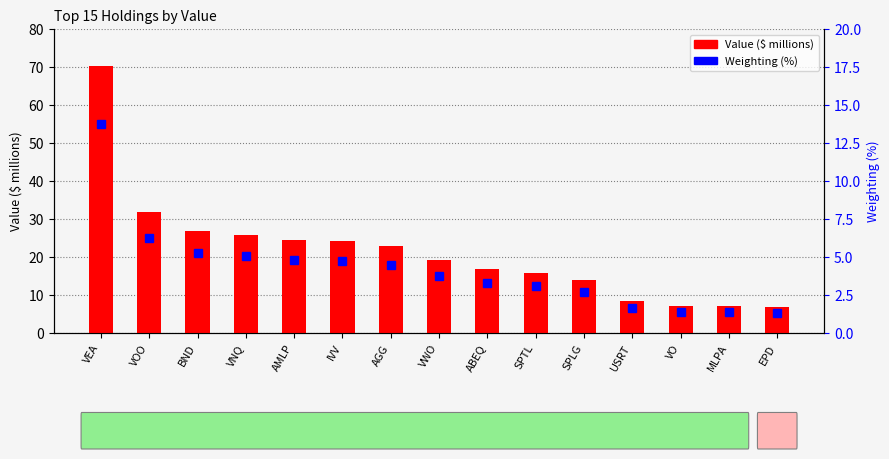

The Weighting (%) series shows 1.7 at USRT. True or false?

True